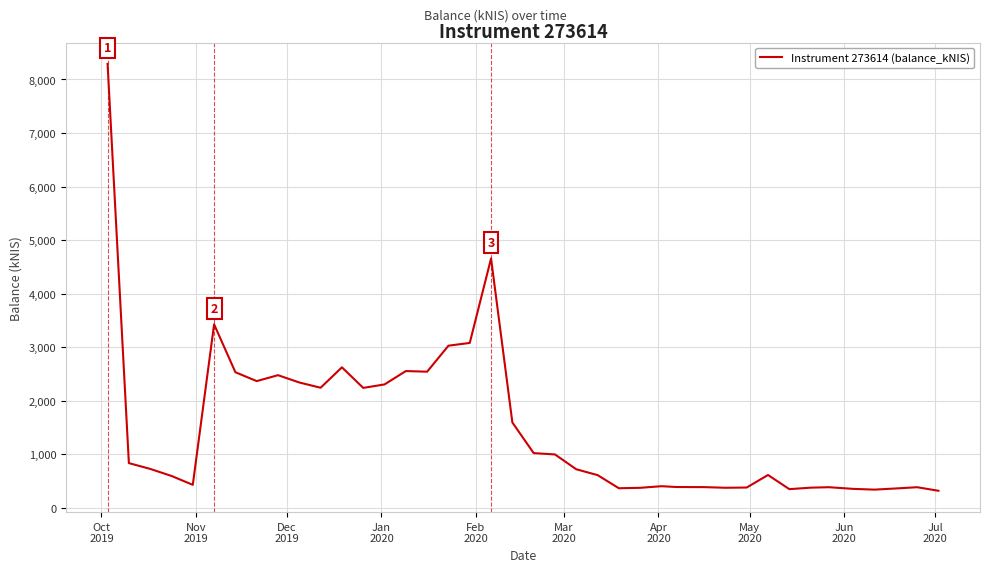

What is the difference between the maximum and minimum values?

7970.0